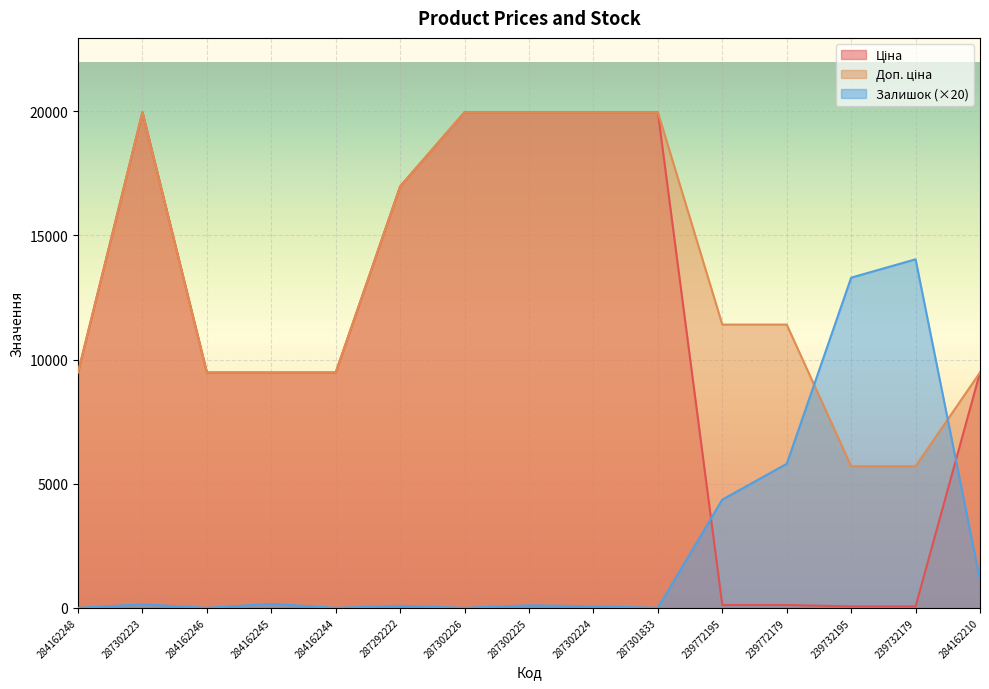

Reading right to left, what are all the values shown in this chart?

Ціна: 9480.1	57.0	57.0	114.1	114.1	19964.2	19964.2	19964.2	19964.2	16976.3	9480.1	9480.1	9480.1	19964.2	9480.1
Доп. ціна: 9480.1	5705.0	5705.0	11410.0	11410.0	19964.2	19964.2	19964.2	19964.2	16976.3	9480.1	9480.1	9480.1	19964.2	9480.1
Залишок: 1120.0	14040.0	13300.0	5800.0	4360.0	0.0	60.0	100.0	0.0	80.0	0.0	160.0	0.0	140.0	0.0